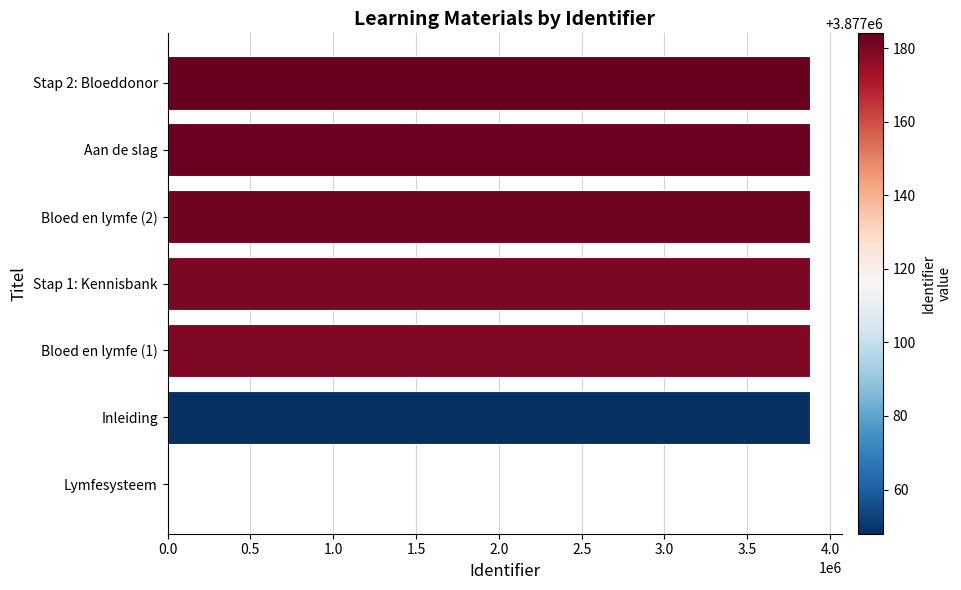

What is the greatest value displayed?

3877184